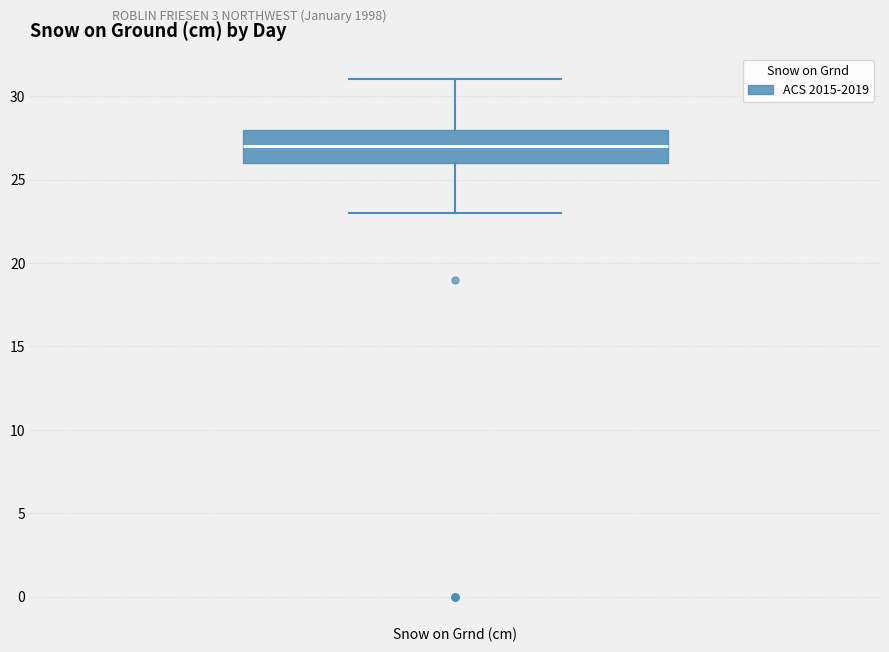

Read this box plot against the y-axis: the position of the median line, the range covered by the box, and the ends of both whiskers. The values are not printed on the chart, so give them approximately, as read against the axis.

median 27, box 26 to 28, whiskers 23 to 31